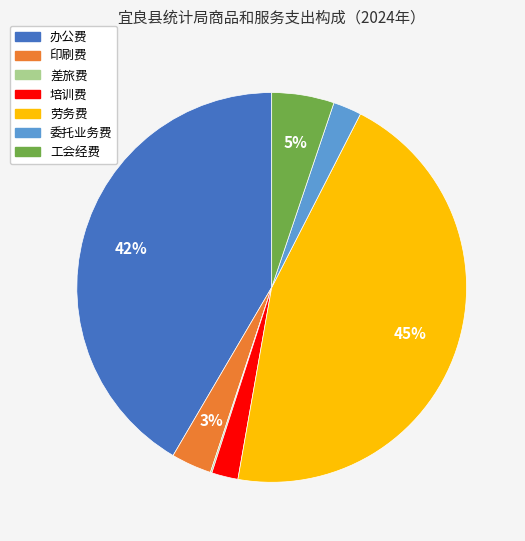

To the nearest percent, what is the difference between the largest and smallest slice percentages?

45%